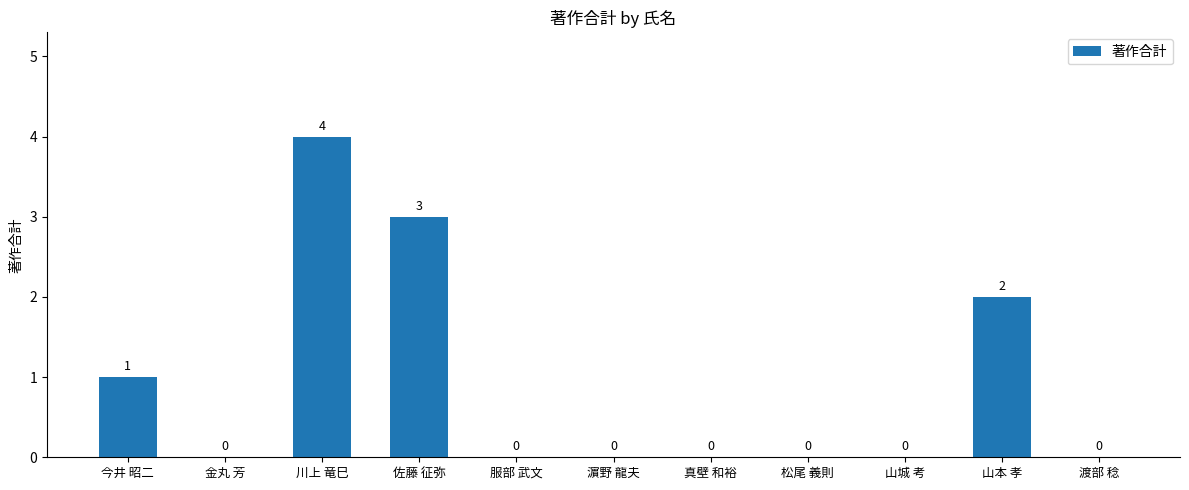

Count the number of data series in this chart.

1